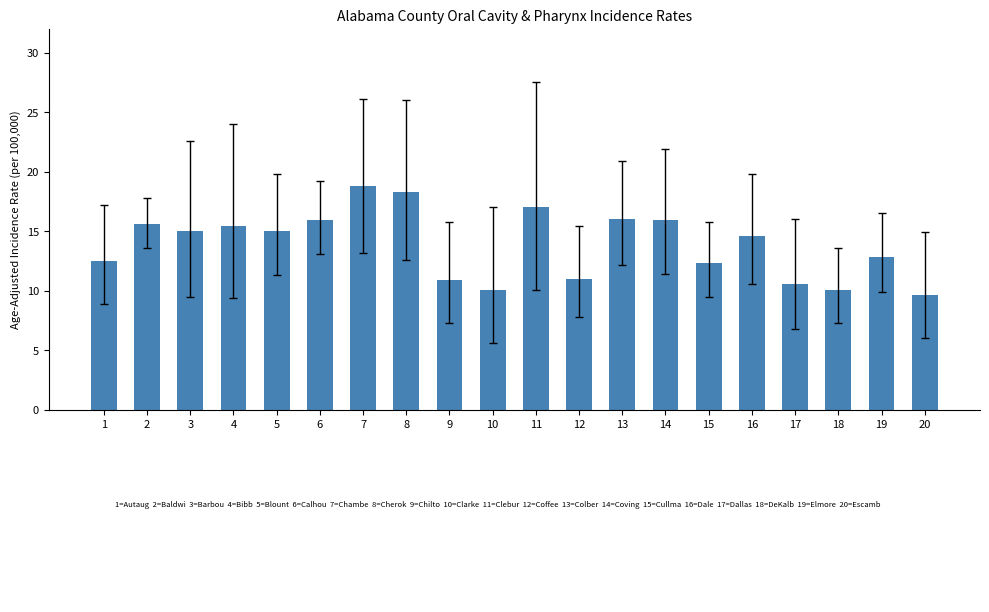

Where does the data first go above 15?

2